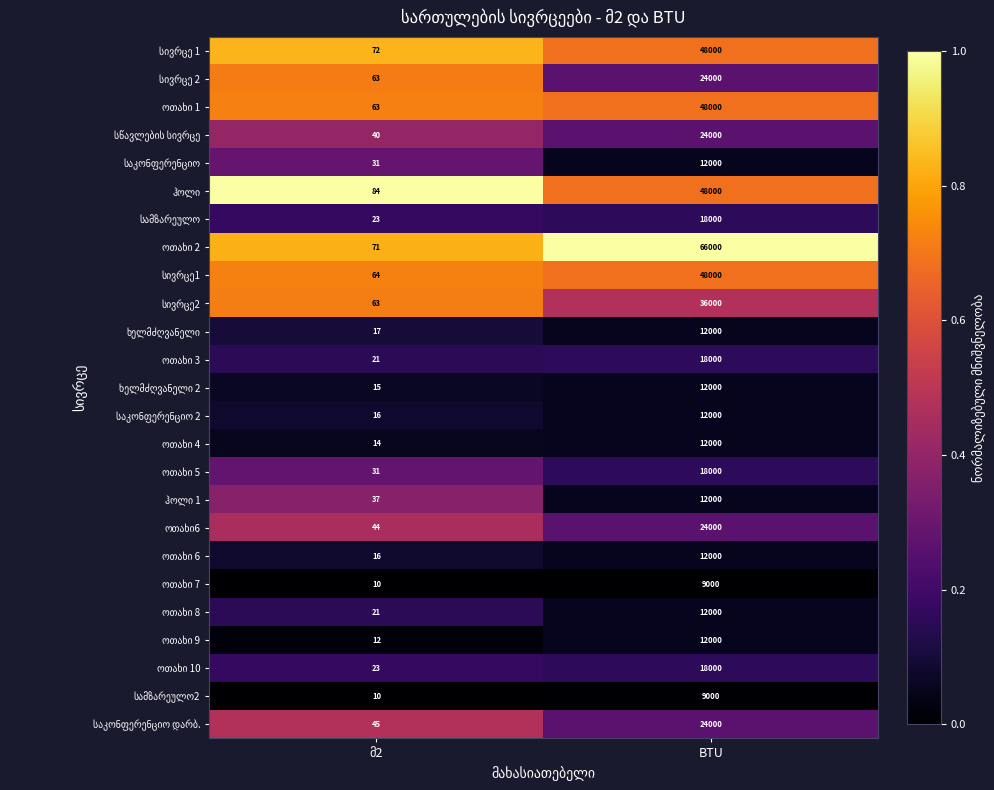

What is the maximum value shown in the chart?

66000